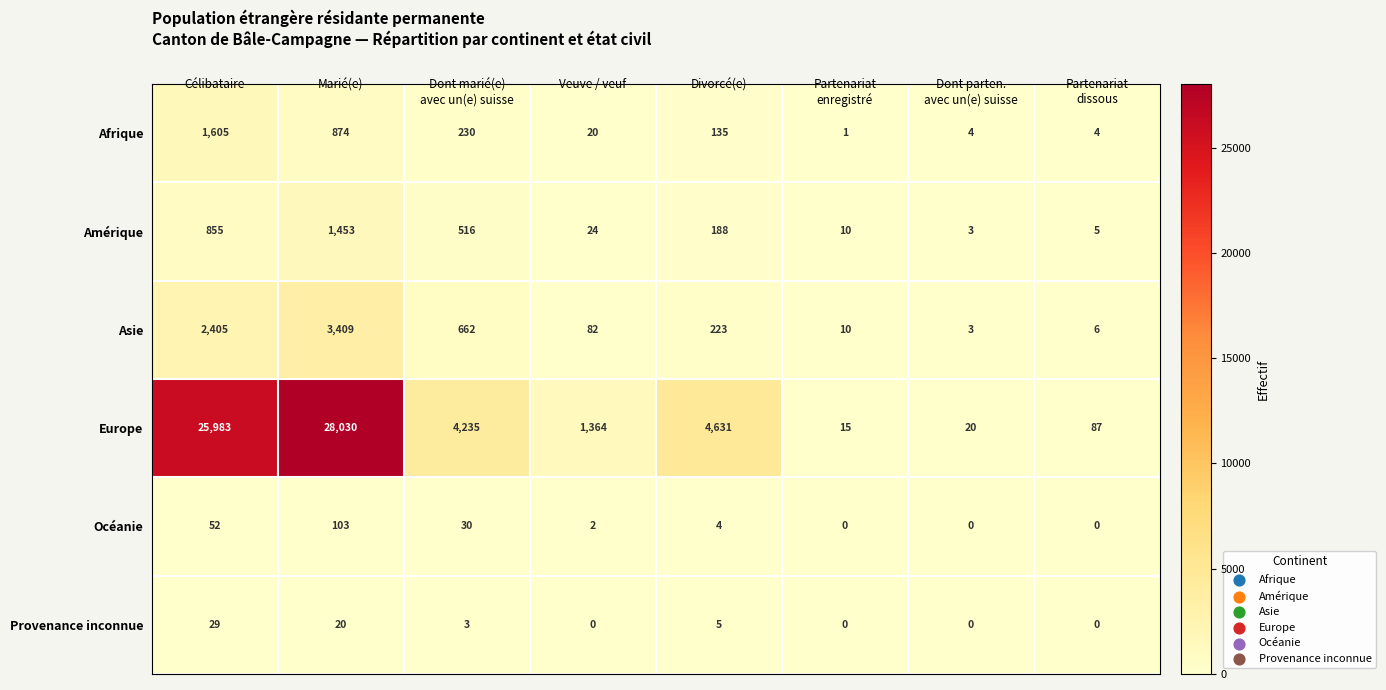

Which series has the largest total across all categories?

Europe